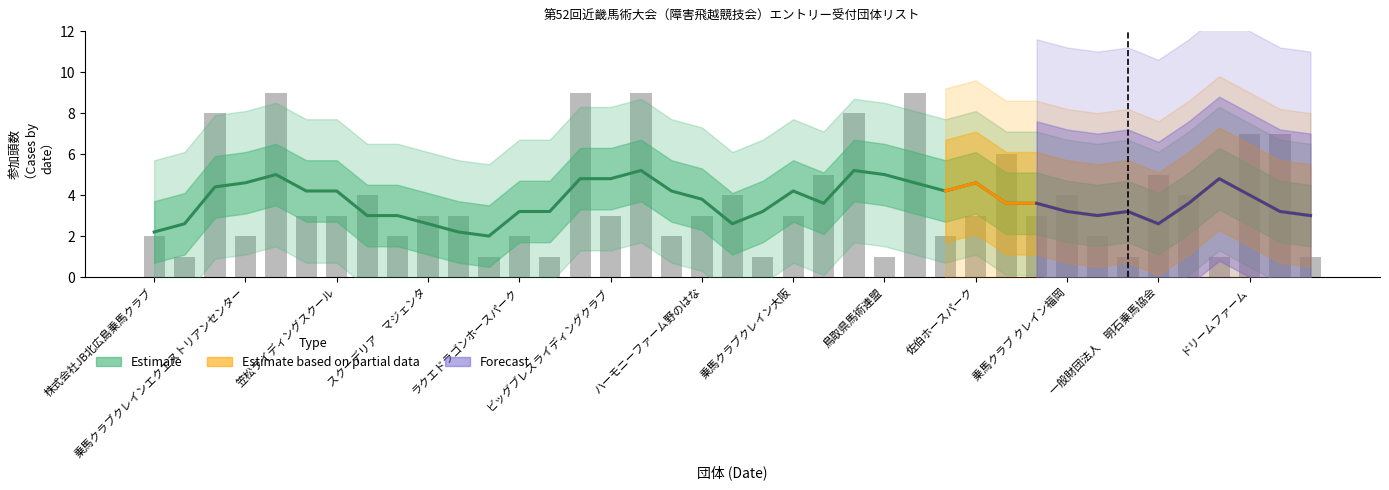

Reading left to right, list all the values displayed in this chart.

株式会社JB北広島乗馬クラブ=2	乗馬クラブクレイン栃木=1	STABLE HORSEPOWER=8	乗馬クラブクレインエクエストリアンセンター=2	YUKI HARI SPORT HORSES=9	Ｔｏｋａｉホースパーク=3	笠松ライディングスクール=3	ニシワキステーブル=4	乗馬倶楽部エクウス一宮=2	スクーデリア　マジェンタ=3	乗馬クラブクレイン三重=3	クリエイティブテクノロジー乗馬愛好部=1	ラクエドラゴンホースパーク=2	栗東stable=1	水口乗馬クラブ=9	ビッグブレスライディングクラブ=3	SILVANO STABLES=9	服部緑地乗馬センター=2	ハーモニーファーム野のはな=3	乗馬クラブクレイン学研枚方=4	杉谷乗馬クラブ=1	乗馬クラブクレイン大阪=3	月ヶ瀬乗馬クラブ=5	乗馬クラブクレインオリンピックパーク=8	鳥取県馬術連盟=1	岡山乗馬倶楽部=9	株式会社MRC乗馬クラブ広島=2	佐伯ホースパーク=3	眞田ライディングクラブ=6	エンゼル乗馬クラブ=3	乗馬クラブ クレイン福岡=4	福岡馬事公苑=2	むなかた乗馬クラブ=1	一般財団法人　明石乗馬協会=5	蔵元ライディングアカデミー=4	ニッケ乗馬クラブクレイン加古川=1	ドリームファーム=7	K・Tステーブル=7	ウィングファーム=1